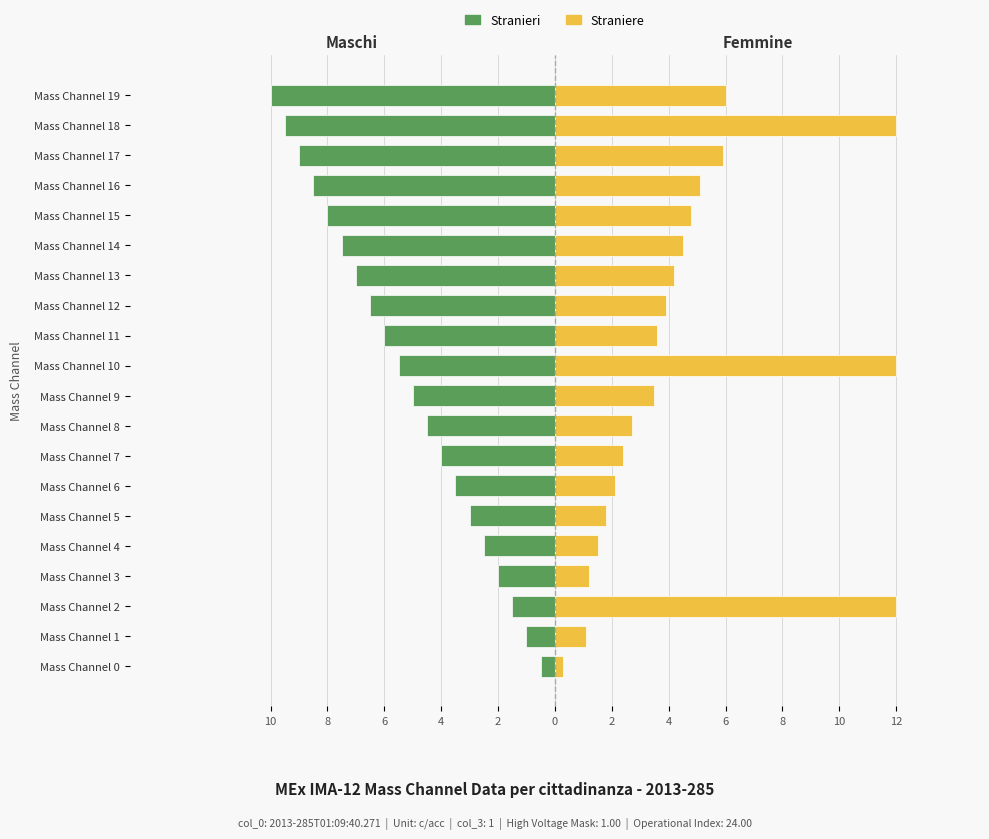

Between Mass Channel 0 and Mass Channel 7, which is larger?

Mass Channel 0